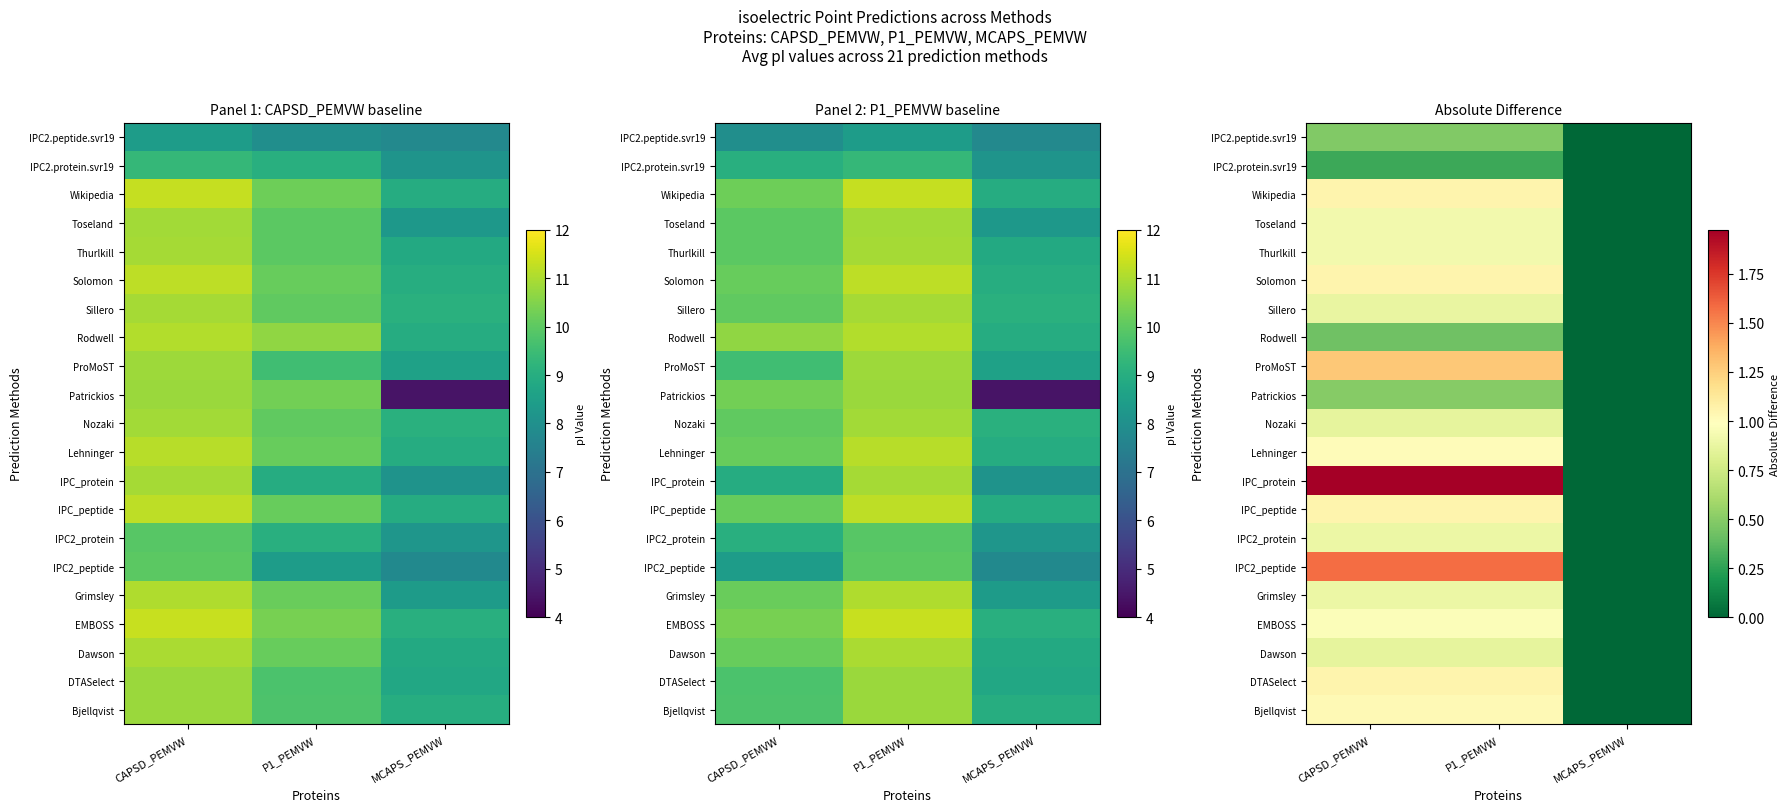

Which category has the highest value across all series?

CAPSD_PEMVW